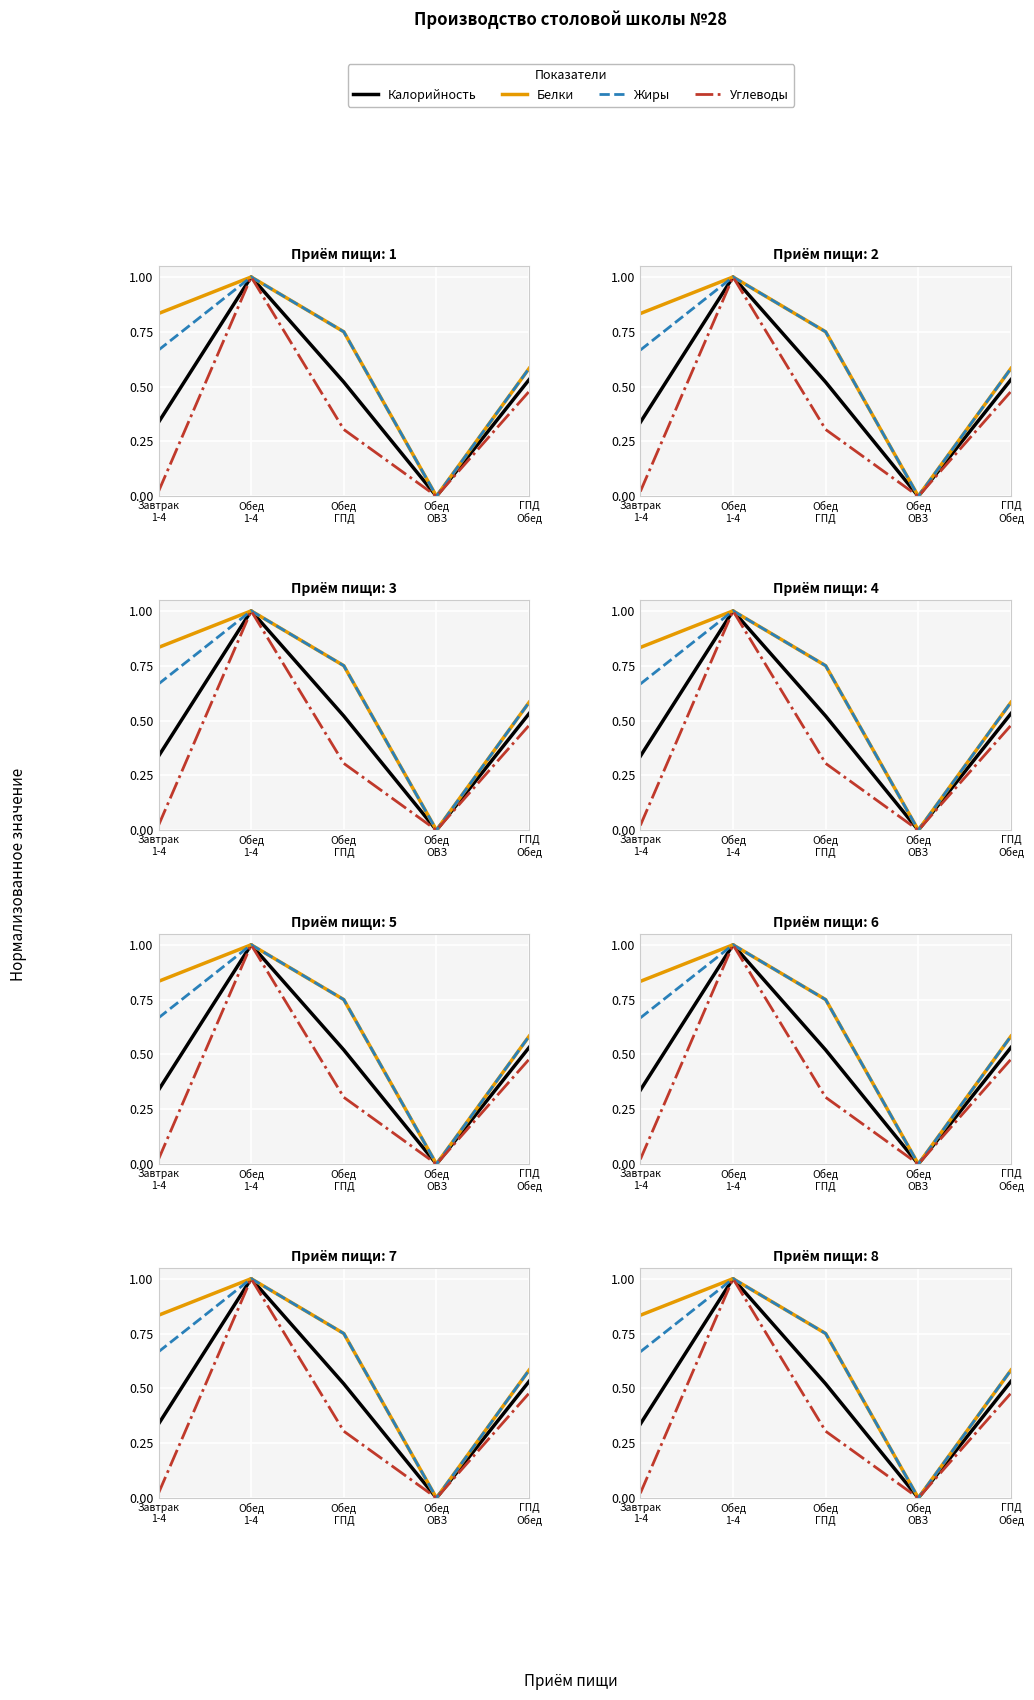

What is the spread (max minus min) of values at Завтрак
1-4?

0.8